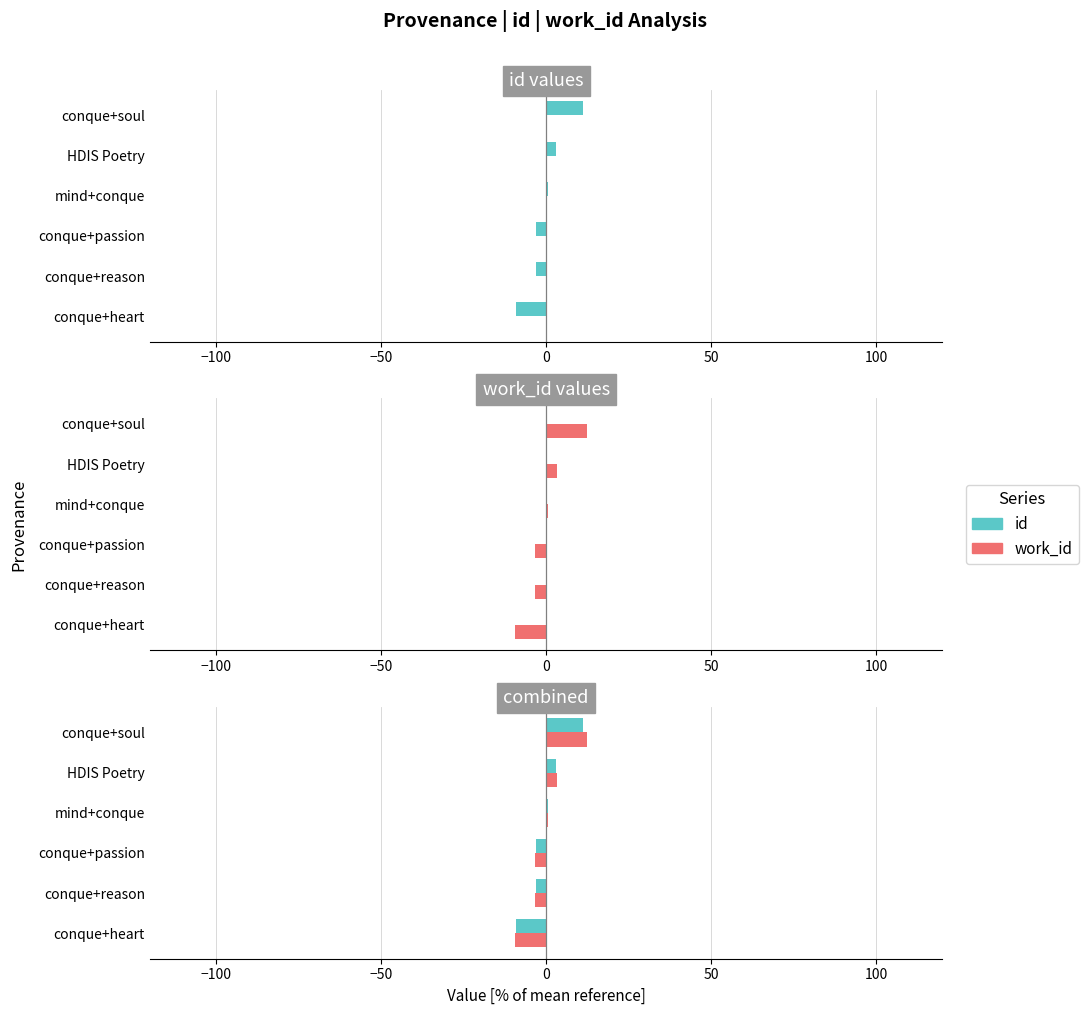

What is the maximum value shown in the chart?

12.4